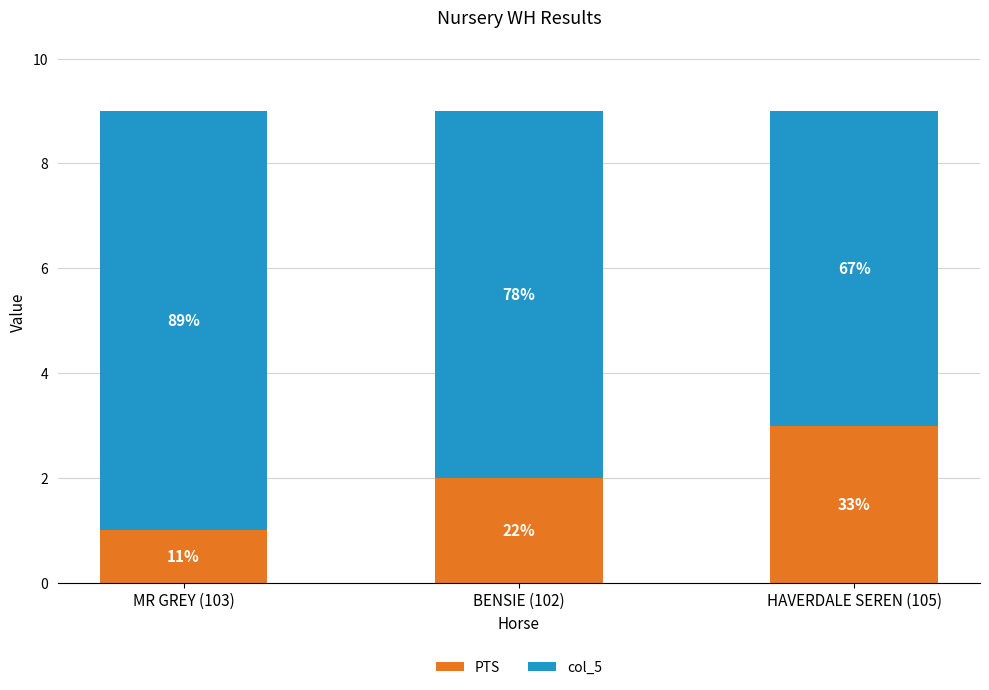

What is the difference between the maximum and minimum values in the col_5 series?

2